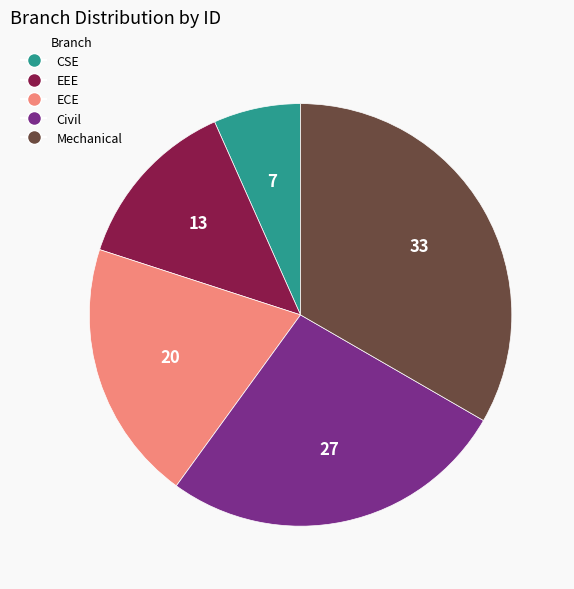

Count the number of slices in the pie.

5